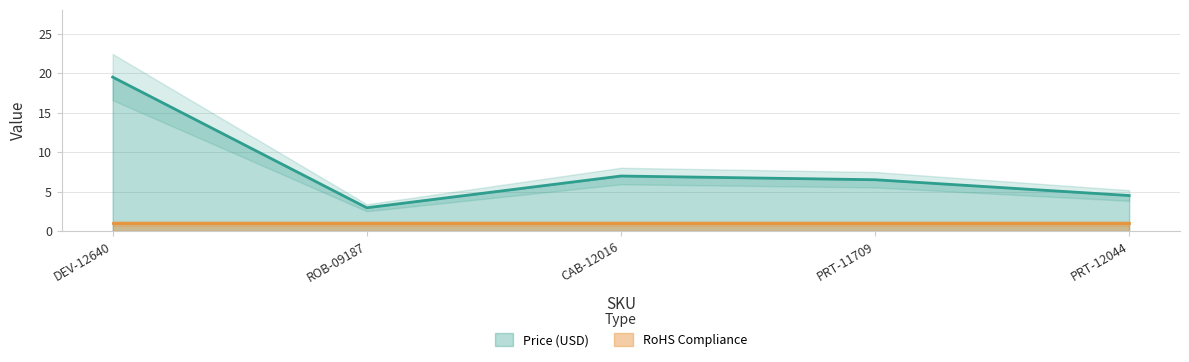

What is the difference between the maximum and minimum values?

16.6